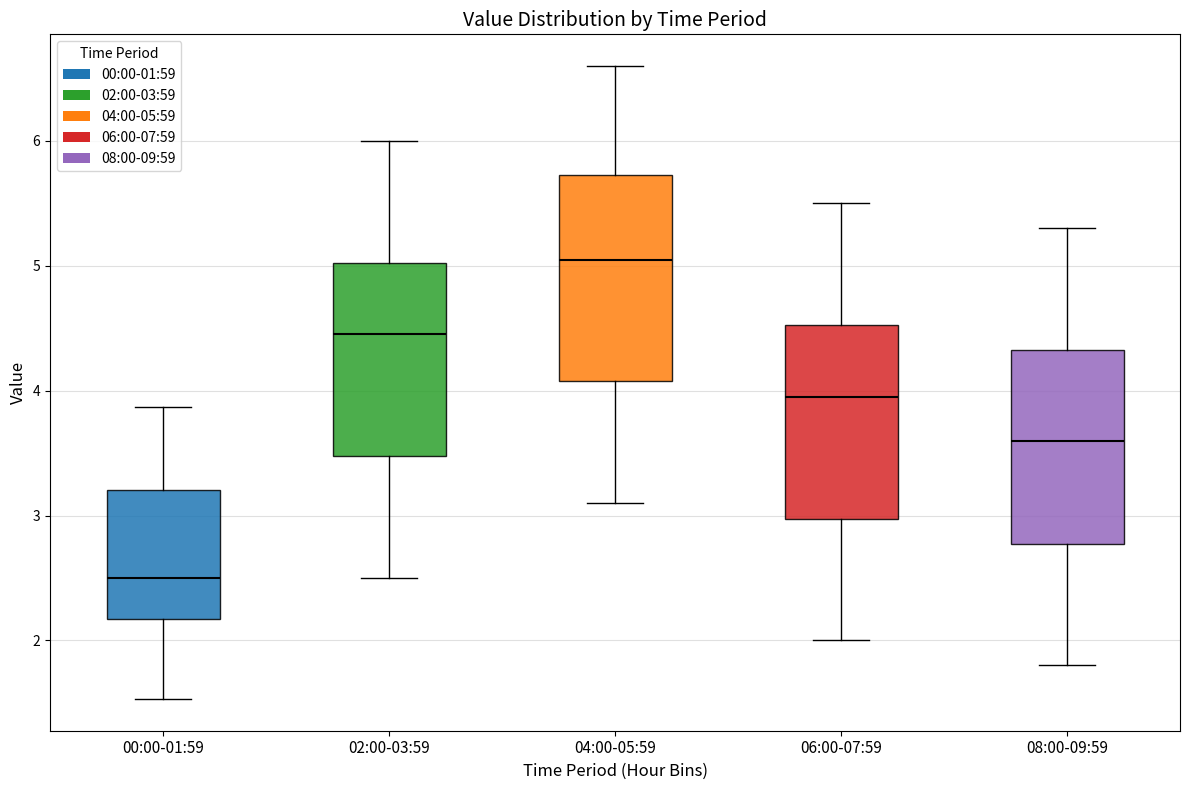

Reading left to right, read every box against the y-axis: the position of its median line, the range the box covers, and the ends of its whiskers. The values are not printed on the chart, so give them approximately, as read against the axis.

00:00-01:59: median 2.5, box 2.2 to 3.2, whiskers 1.5 to 3.9
02:00-03:59: median 4.5, box 3.5 to 5.0, whiskers 2.5 to 6.0
04:00-05:59: median 5.1, box 4.1 to 5.7, whiskers 3.1 to 6.6
06:00-07:59: median 4.0, box 3.0 to 4.5, whiskers 2.0 to 5.5
08:00-09:59: median 3.6, box 2.8 to 4.3, whiskers 1.8 to 5.3